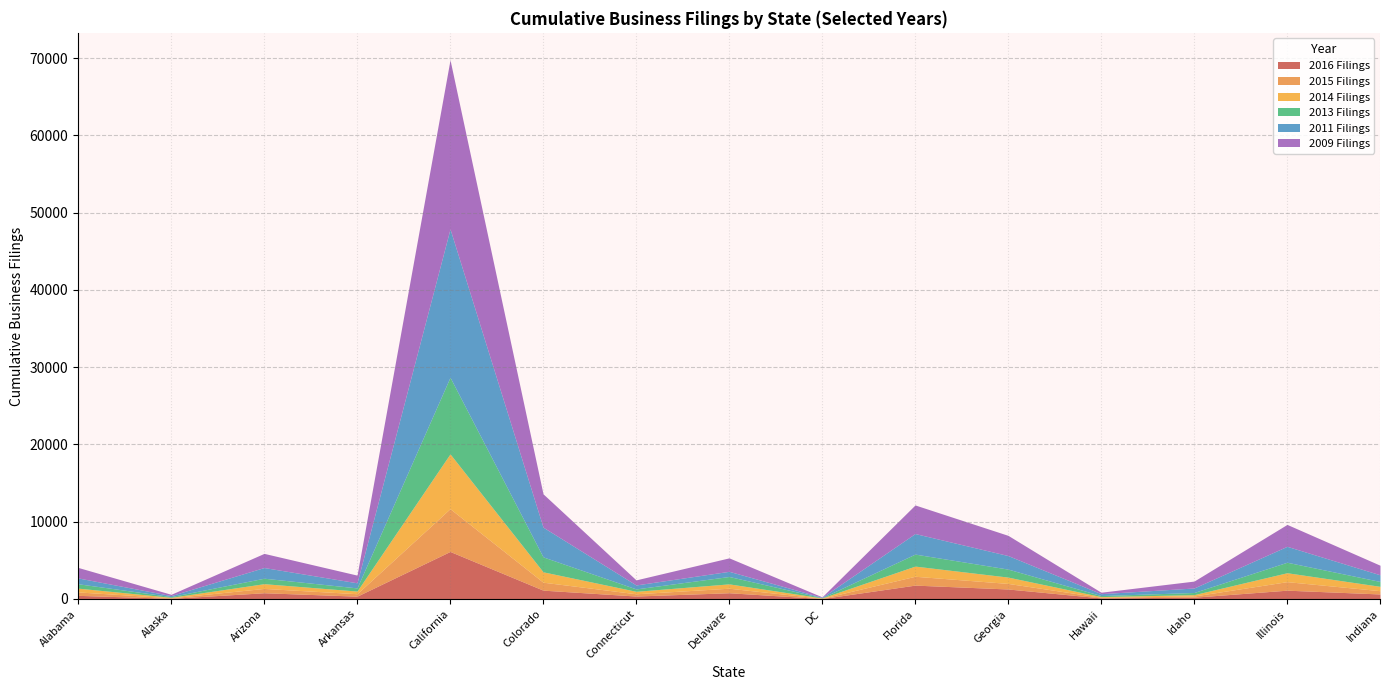

Rank the series by their maximum value, from highest to lowest.

2009 Filings, 2011 Filings, 2013 Filings, 2014 Filings, 2016 Filings, 2015 Filings